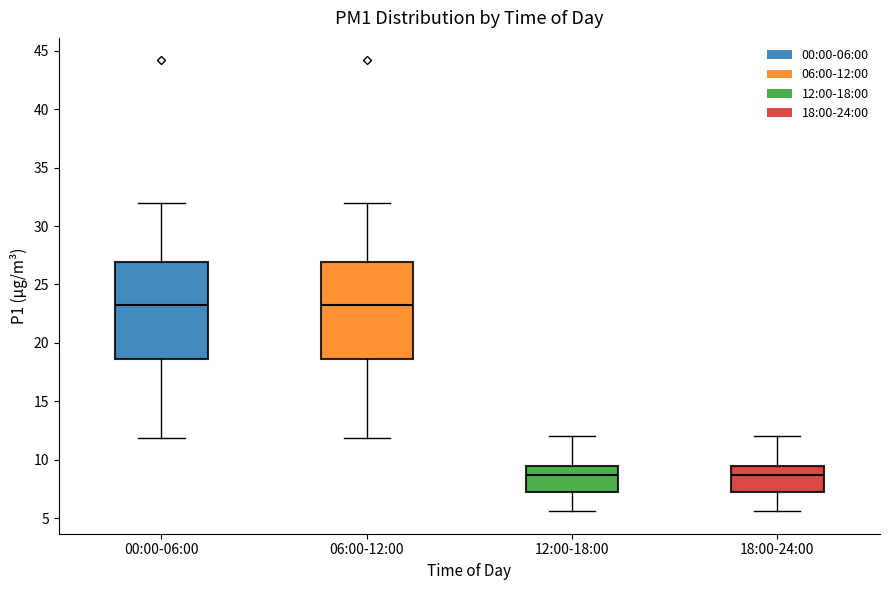

Reading left to right, read every box against the y-axis: the position of its median line, the range the box covers, and the ends of its whiskers. The values are not printed on the chart, so give them approximately, as read against the axis.

00:00-06:00: median 23.5, box 18.5 to 27.0, whiskers 12.0 to 32.0
06:00-12:00: median 23.5, box 18.5 to 27.0, whiskers 12.0 to 32.0
12:00-18:00: median 8.5, box 7.5 to 9.5, whiskers 5.5 to 12.0
18:00-24:00: median 8.5, box 7.5 to 9.5, whiskers 5.5 to 12.0